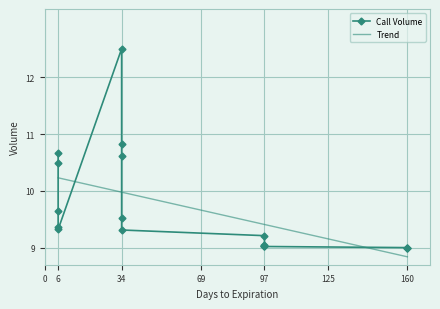

Reading right to left, what are all the values shown in this chart?

160=9.0	160=9.0	160=9.0	97=9.0	97=9.0	97=9.0	97=9.0	97=9.2	34=9.3	34=9.5	34=10.6	34=10.8	34=12.5	6=9.3	6=9.4	6=9.6	6=10.5	6=10.7